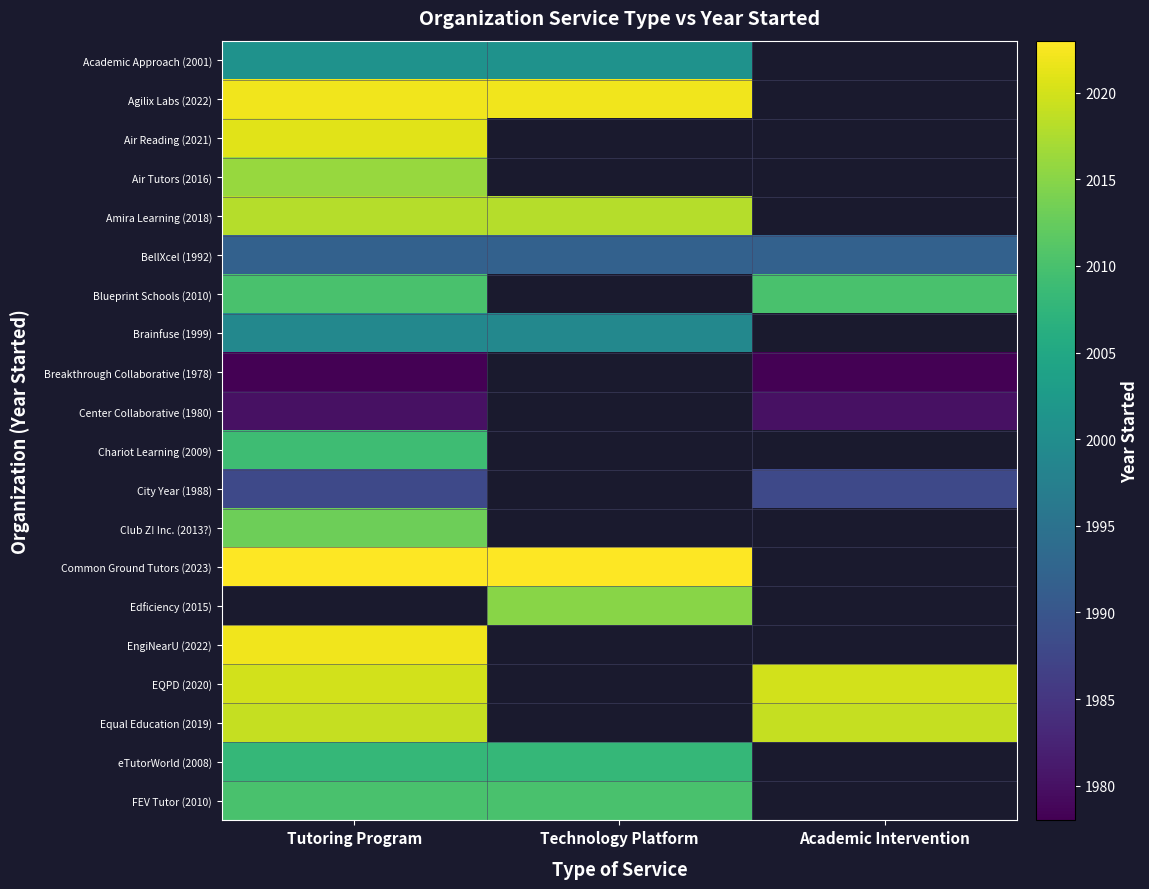

Between Academic Intervention and Tutoring Program, which is larger?

Tutoring Program